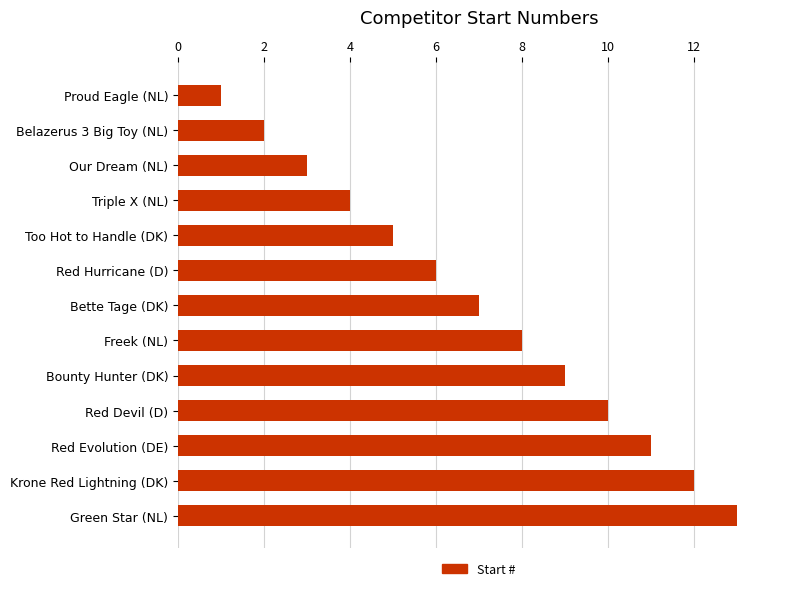

Which category has the lowest value across all series?

Proud Eagle (NL)